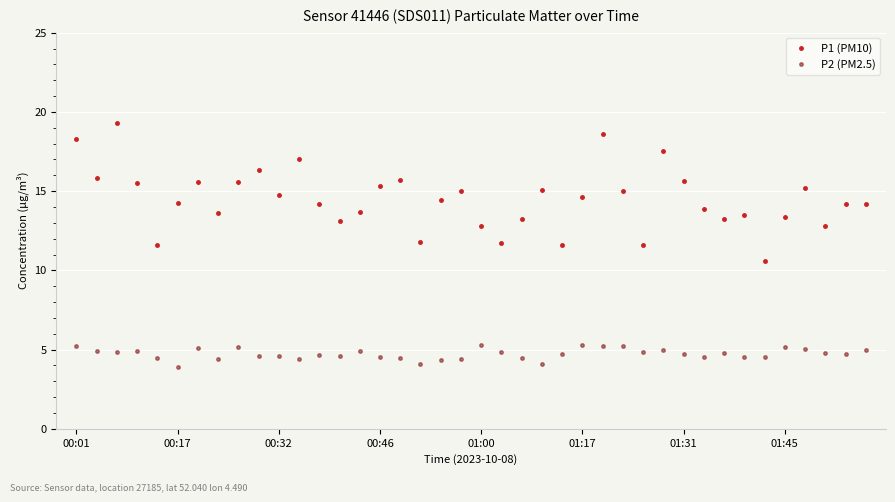

What is the value of the P1 (PM10) point at the 40th from the left?

14.2